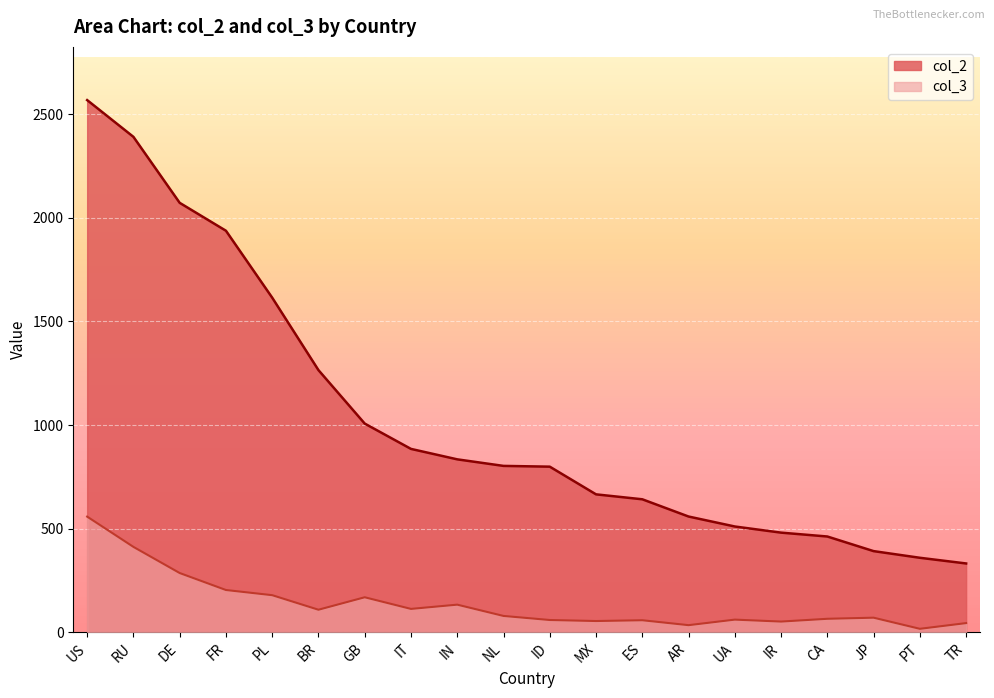

The value of col_2 at MX is 337.6. True or false?

False